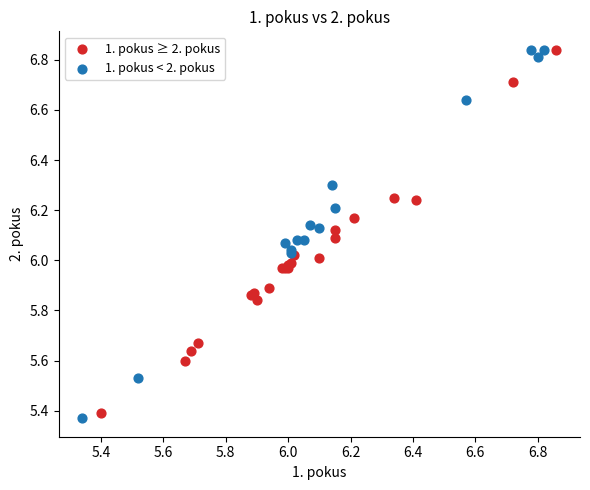

What are all the series names shown in the legend?

1. pokus ≥ 2. pokus, 1. pokus < 2. pokus